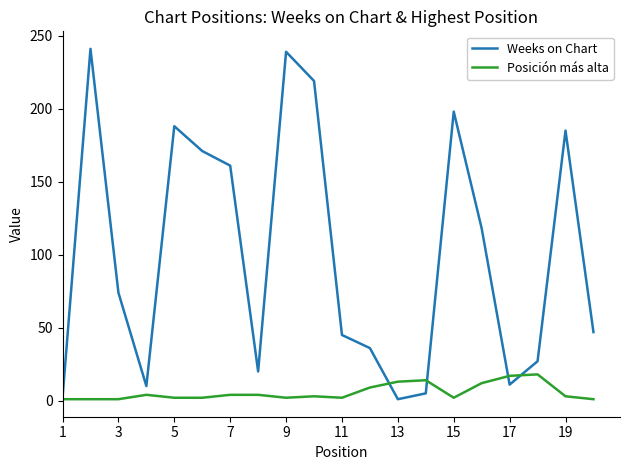

Which series has the widest spread of values?

Weeks on Chart